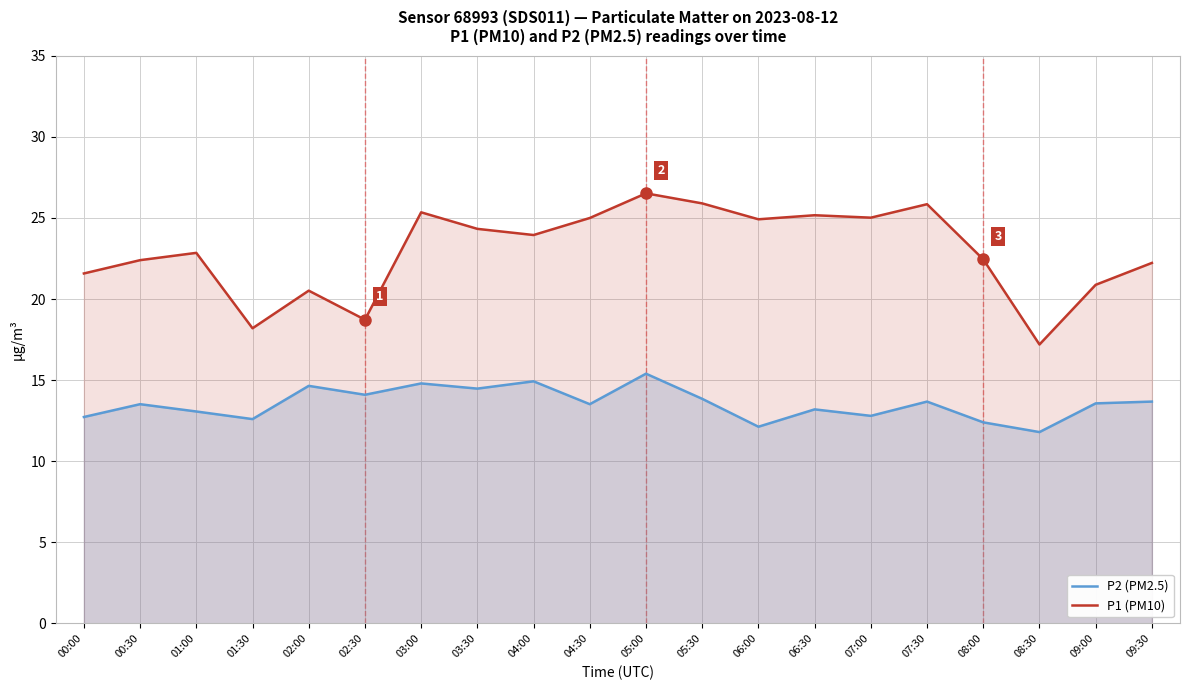

How many categories are shown in the chart?

20